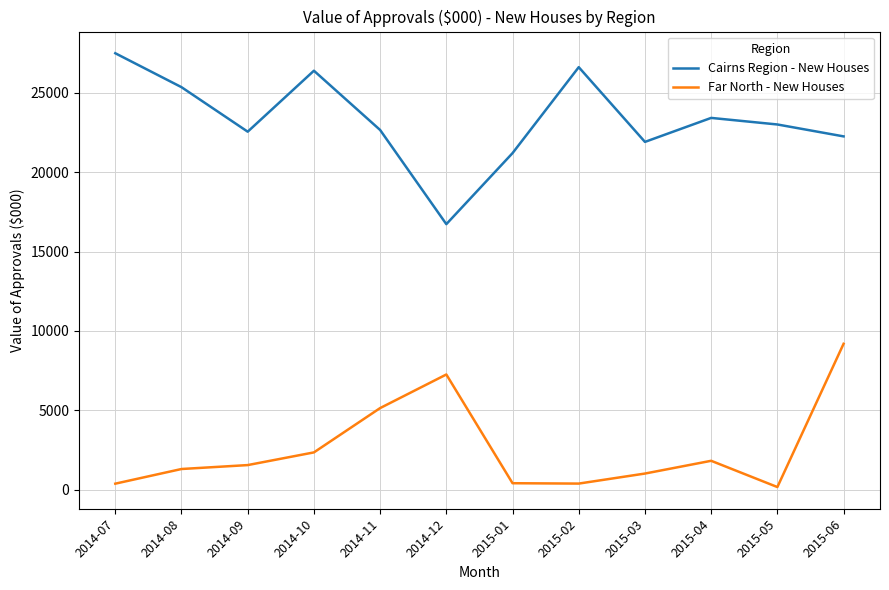

The Cairns Region - New Houses series shows 11302 at 2014-10. True or false?

False